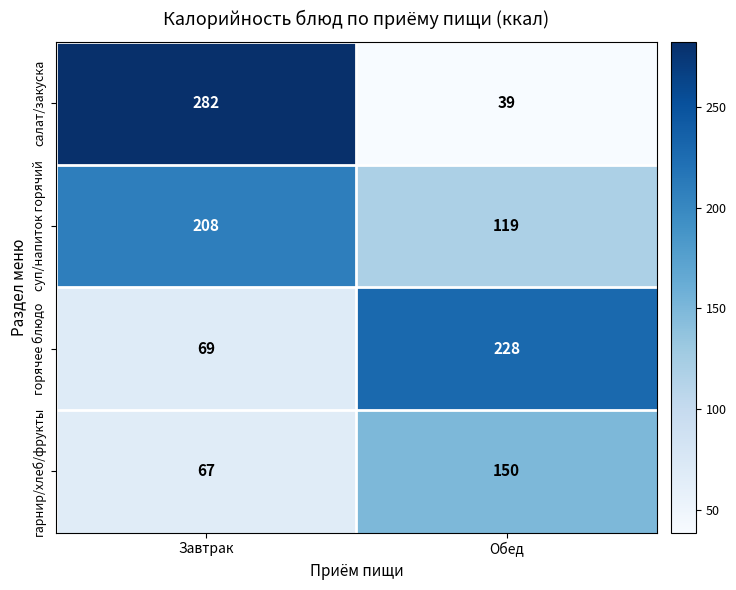

Which series changed the most between Завтрак and Обед?

салат/закуска